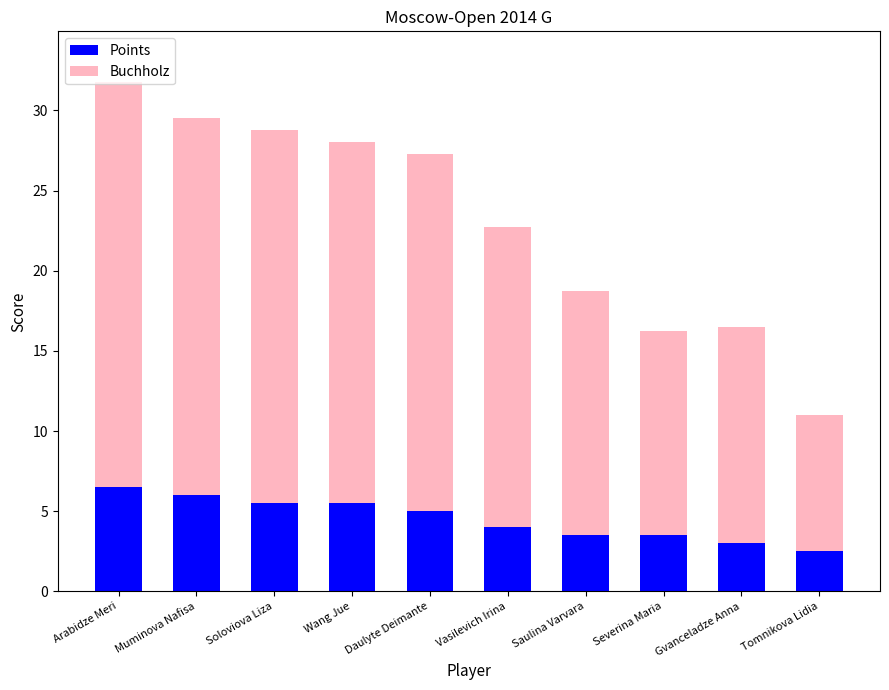

What are all the series names shown in the legend?

Points, Buchholz